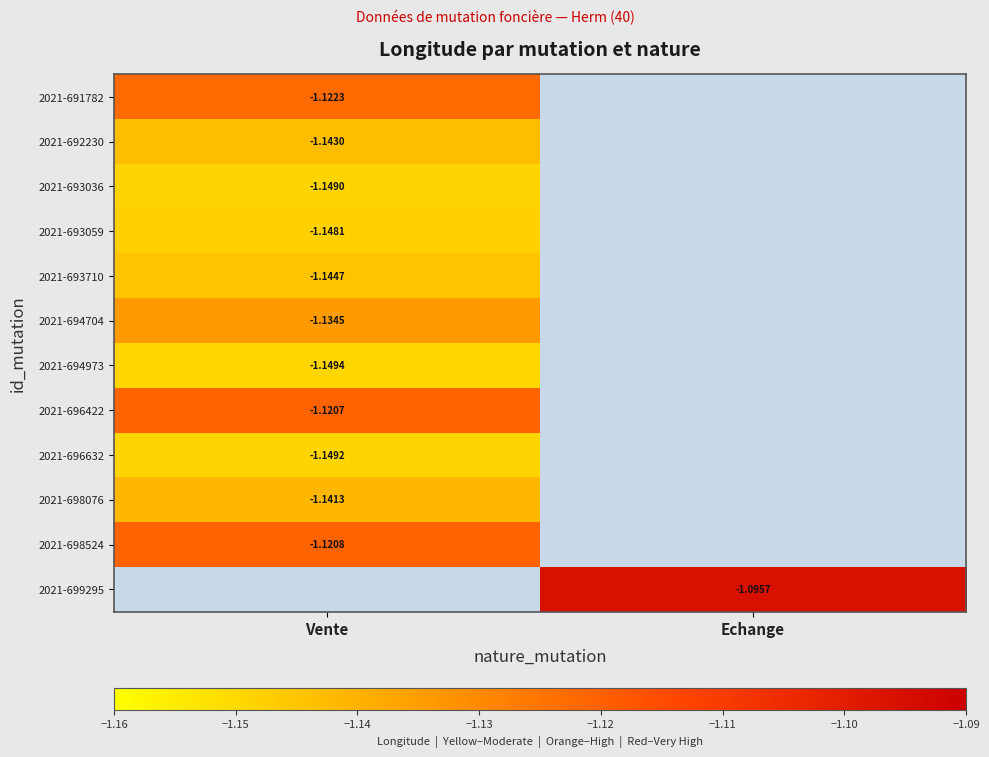

The value of 2021-694704 at Vente is -2.0. True or false?

False